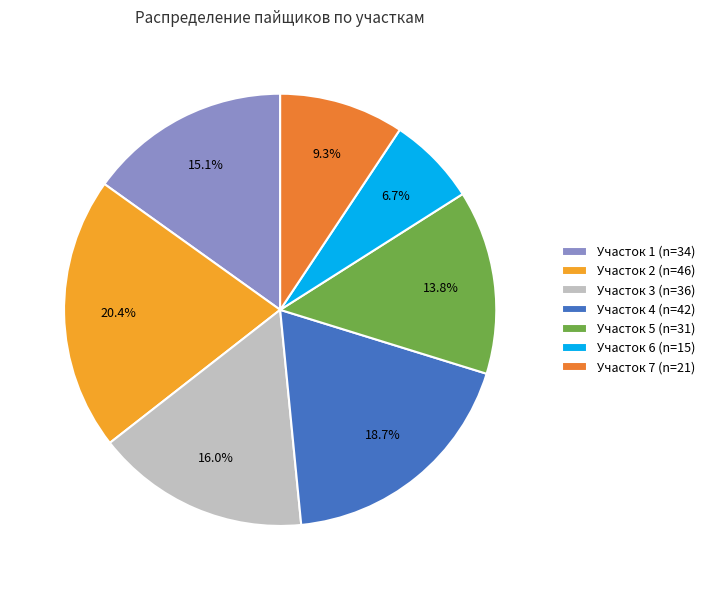

Do Участок 6 and Участок 5 together represent more than half of the pie?

No